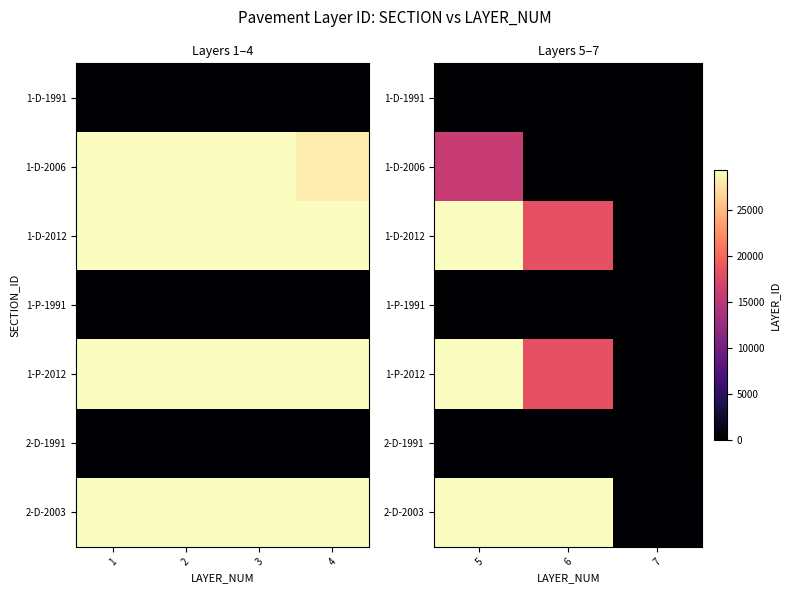

The value of 2-D-2003 at 6 is 51476. True or false?

False